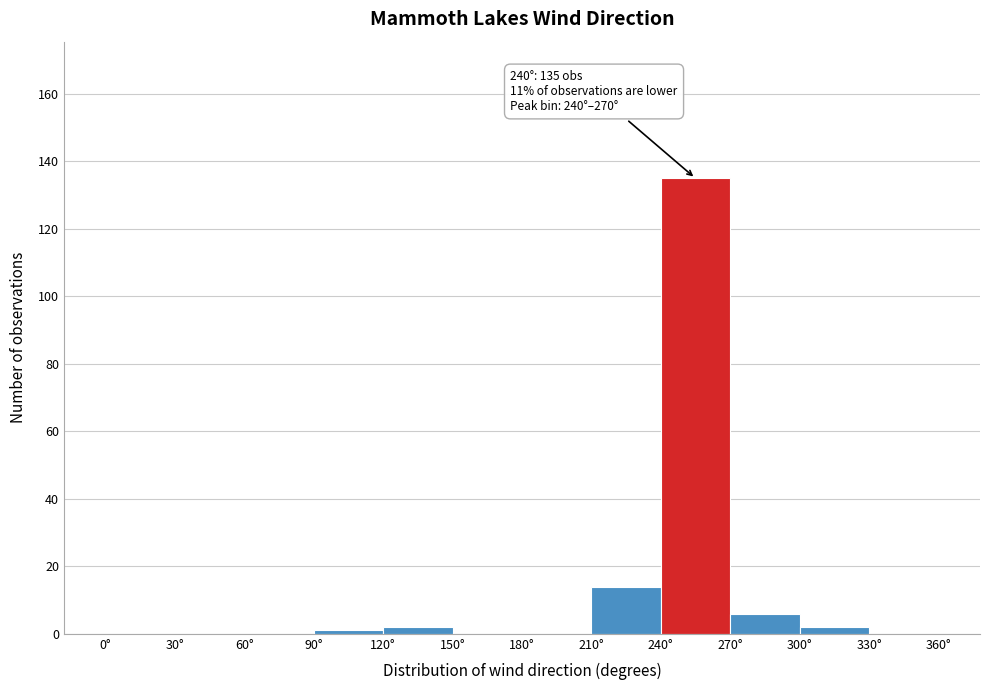

Which range on the x-axis has the tallest bar?

240 to 270